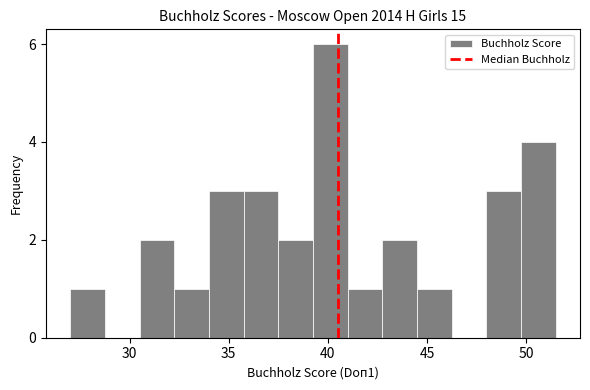

Around what value on the x-axis is the tallest bar? Give the approximate position of its centre, as read against the axis.

40.0